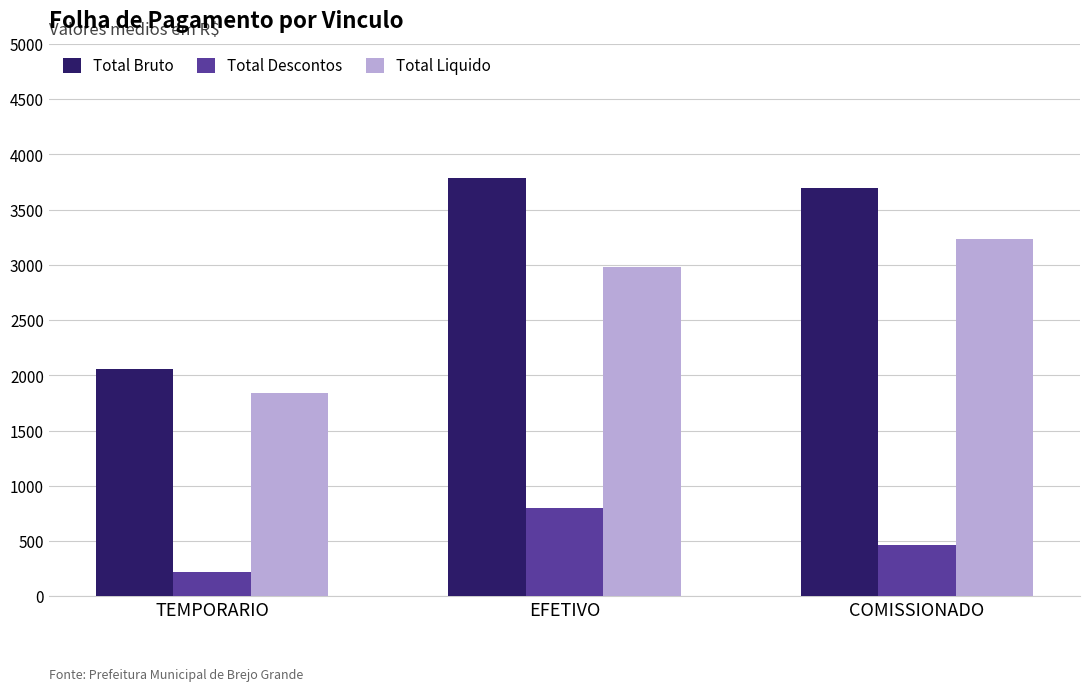

Which series changed the most between TEMPORARIO and EFETIVO?

Total Bruto